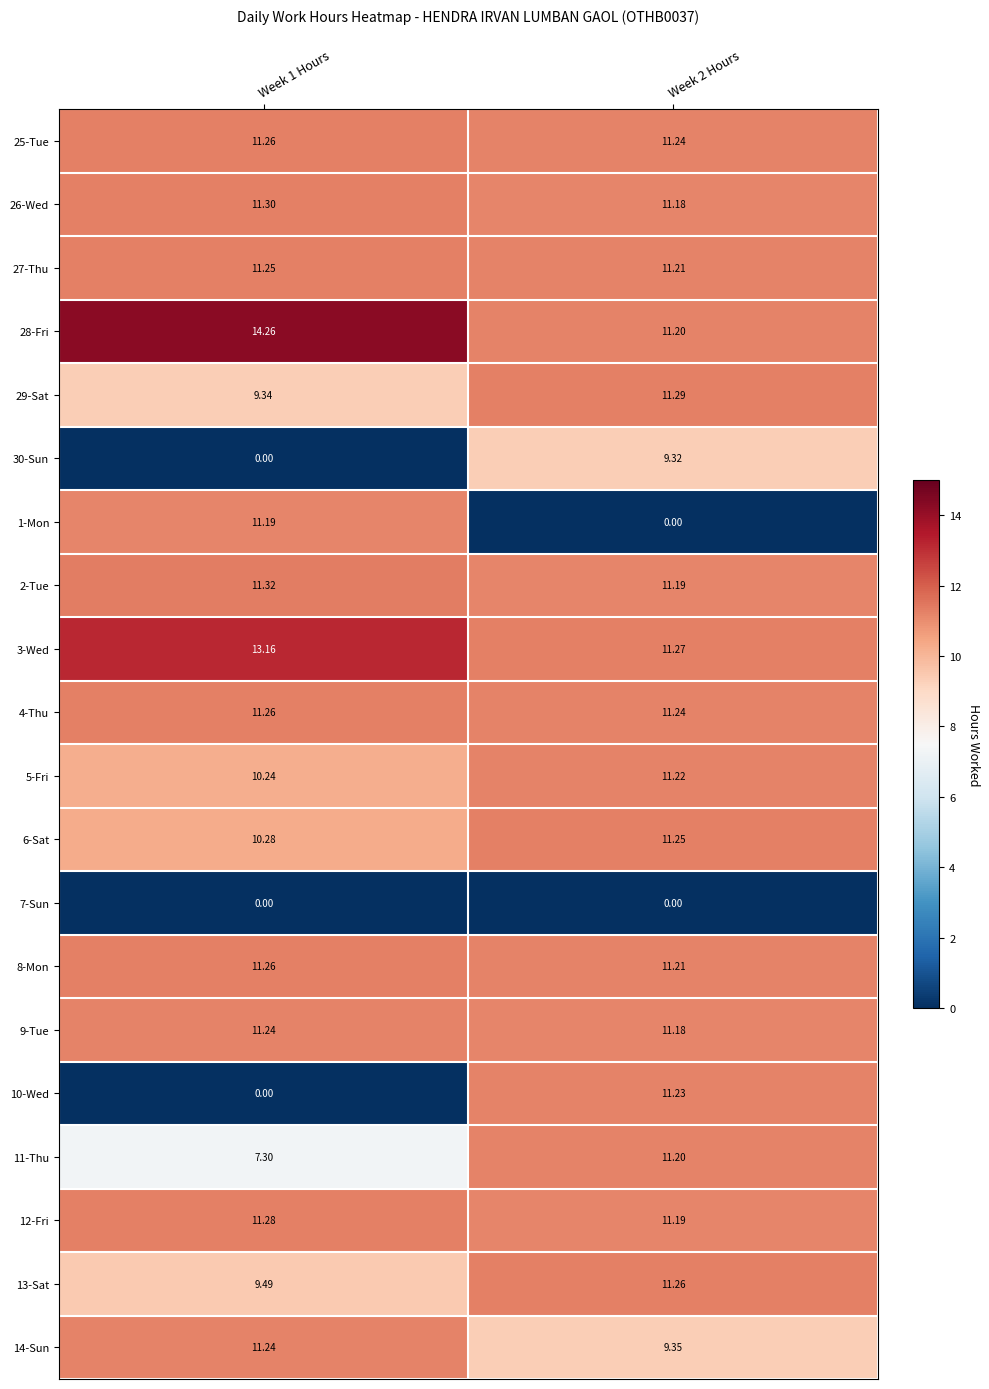

Count the number of data series in this chart.

20